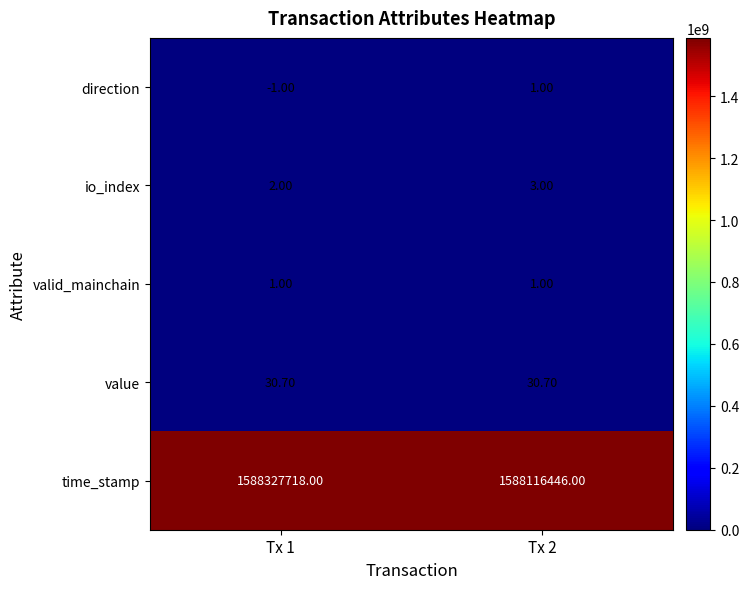

Which series has the largest total across all categories?

time_stamp